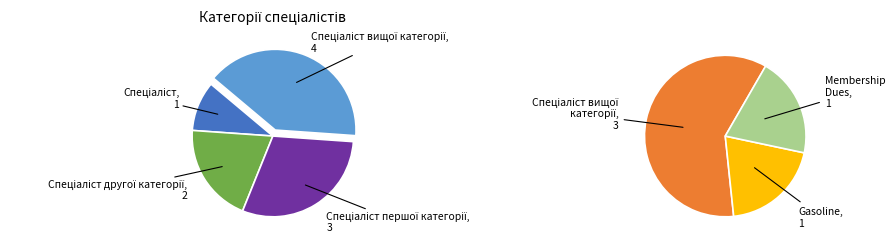

To the nearest percent, what is the combined percentage of Спеціаліст and Спеціаліст другої категорії?

30%